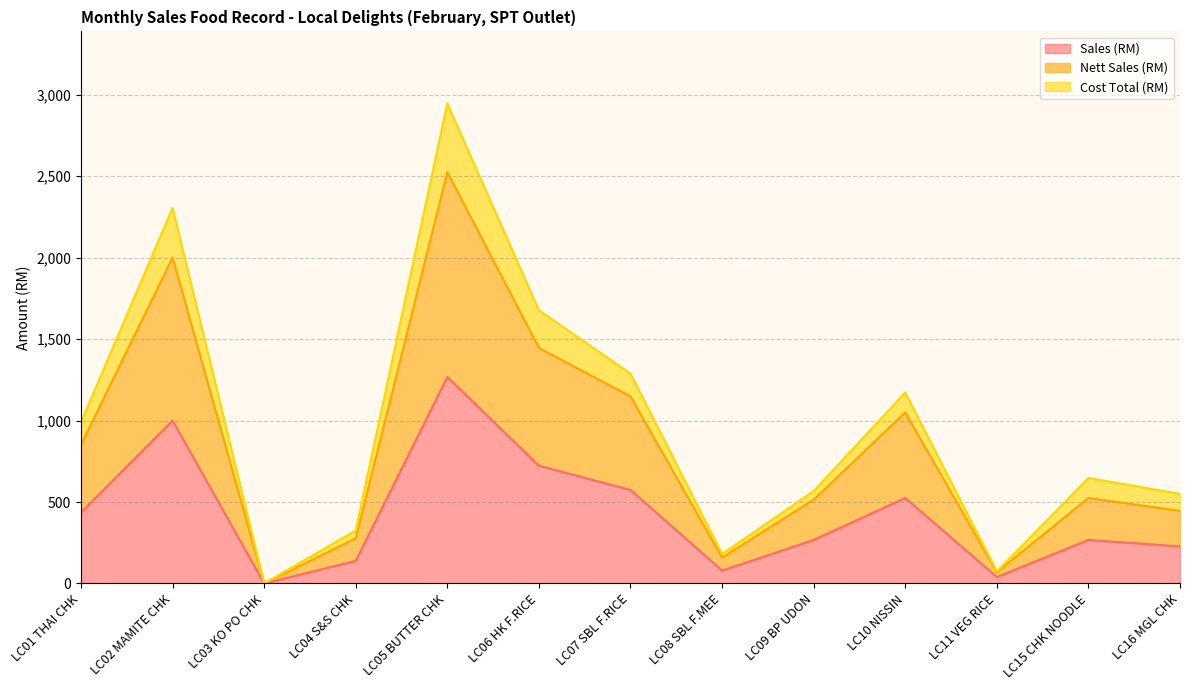

Which series changed the most between LC09 BP UDON and LC16 MGL CHK?

Nett Sales (RM)